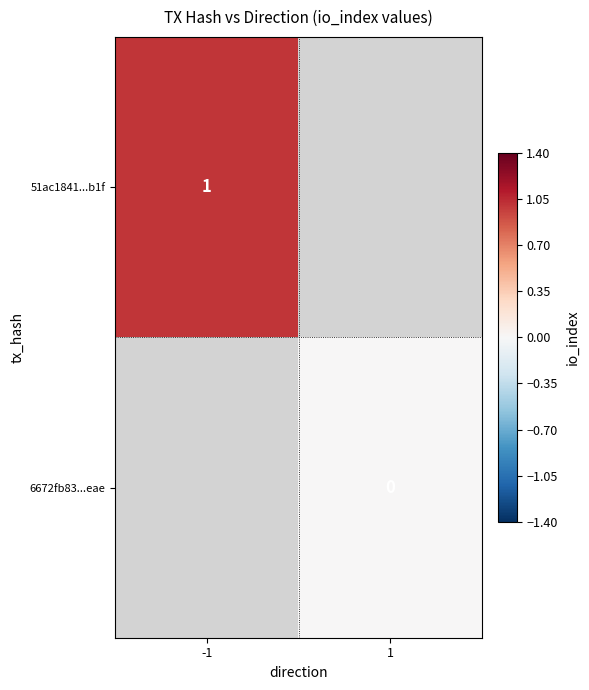

What is the maximum value shown in the chart?

1.0